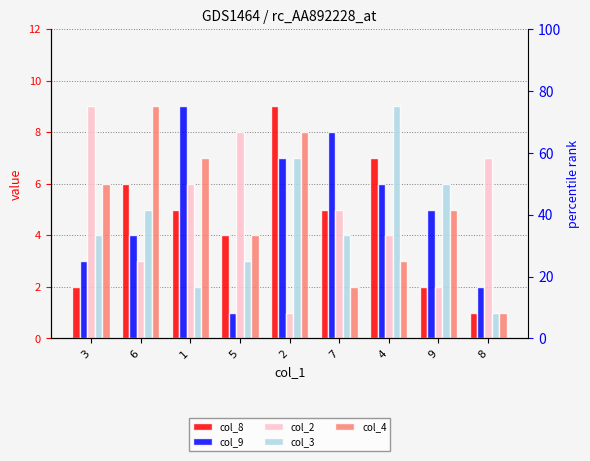

Rank the series at 1 from lowest to highest value.

col_3, col_8, col_2, col_4, col_9